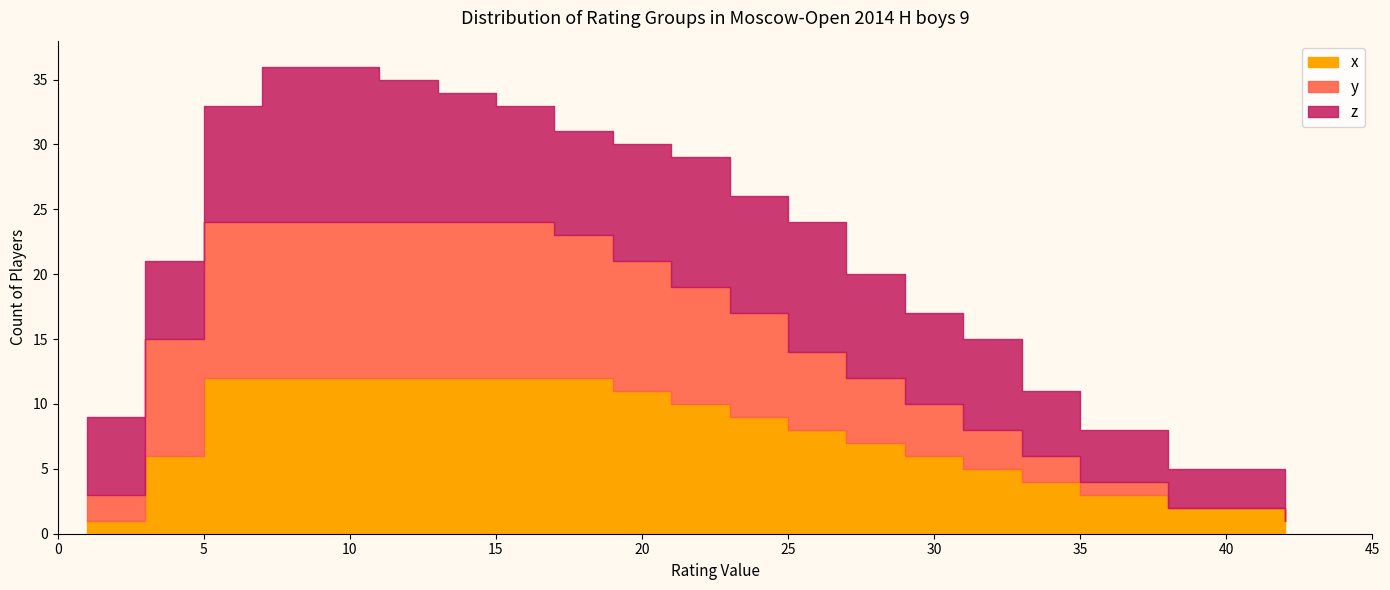

The value of x at 19 is 11. True or false?

True